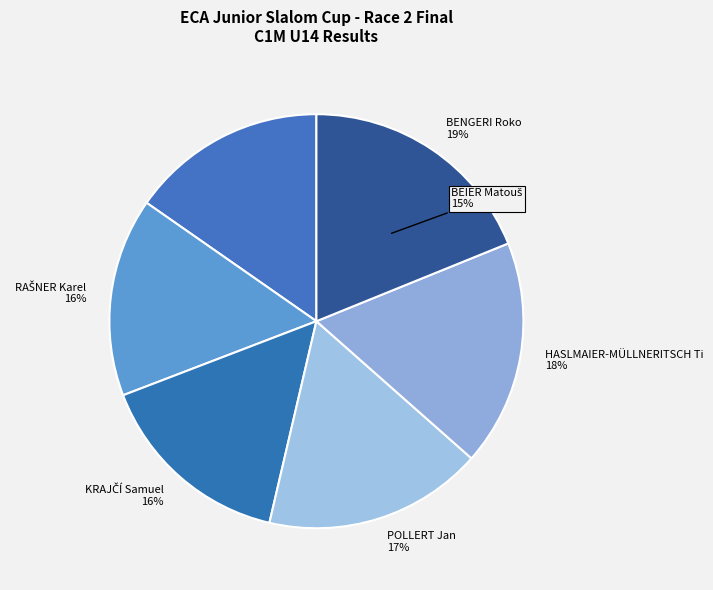

To the nearest percent, what percentage of the pie is POLLERT Jan?

17%